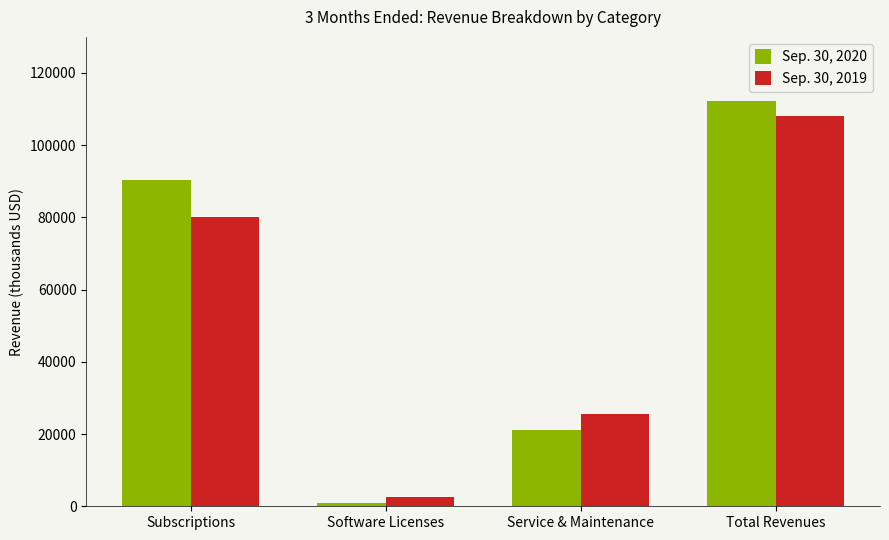

True or false: Sep. 30, 2020 has a value of 198401 at Total Revenues.

False